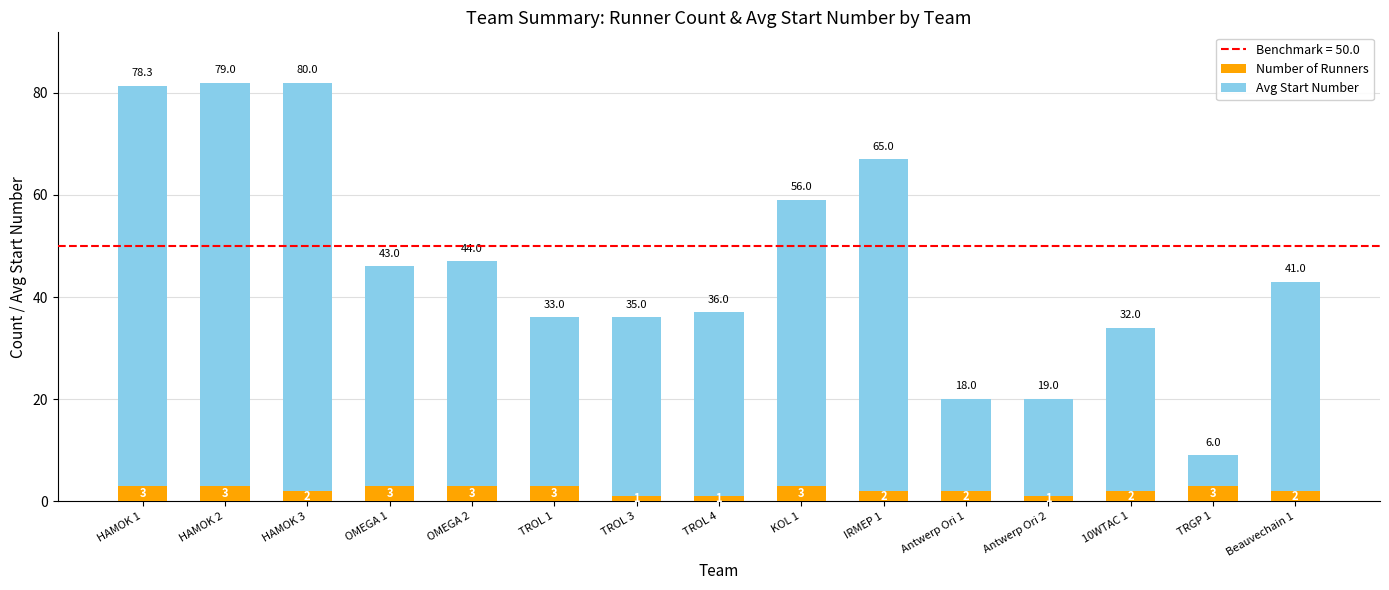

What is the sum of the Number of Runners values at Beauvechain 1 and HAMOK 2?

5.0